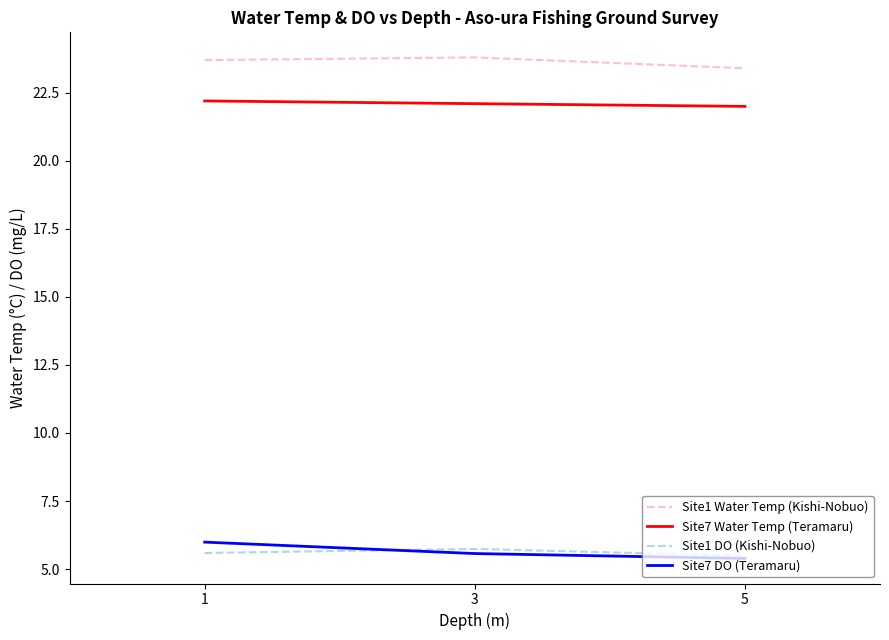

The value of Site7 DO (Teramaru) at 5 is 7.4. True or false?

False